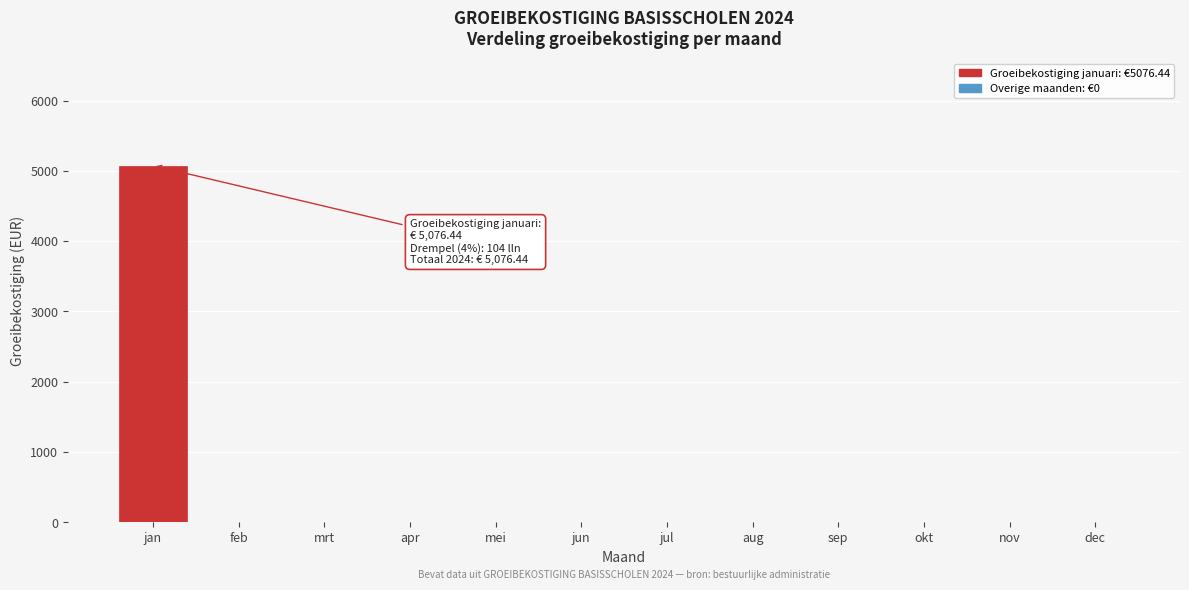

Reading right to left, what are all the values shown in this chart?

dec=0.0	nov=0.0	okt=0.0	sep=0.0	aug=0.0	jul=0.0	jun=0.0	mei=0.0	apr=0.0	mrt=0.0	feb=0.0	jan=5076.4